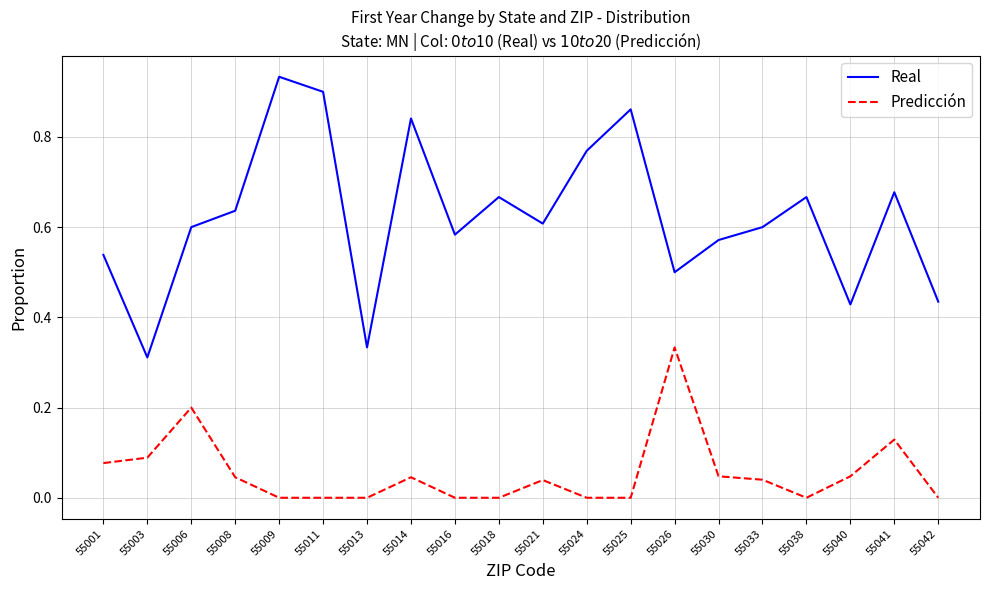

True or false: Real has a value of 0.6 at 55016.

True